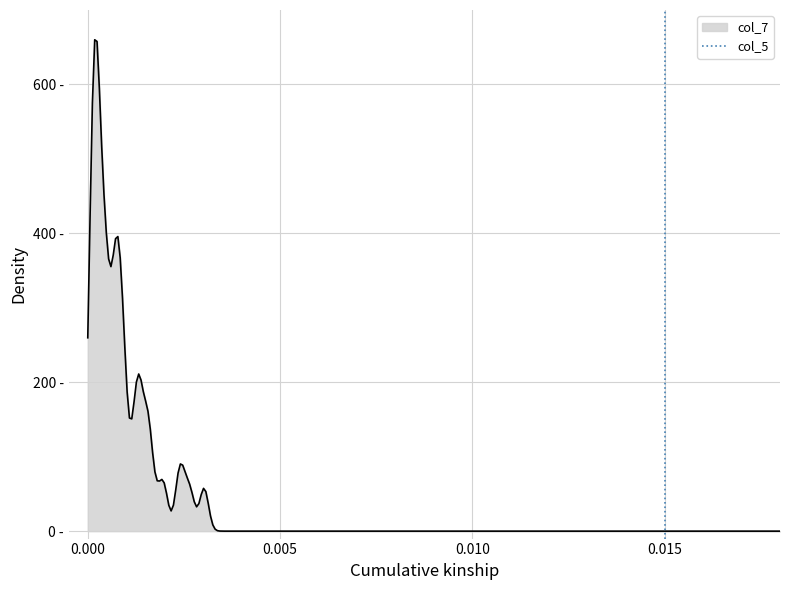

How many lines are shown in the chart?

1